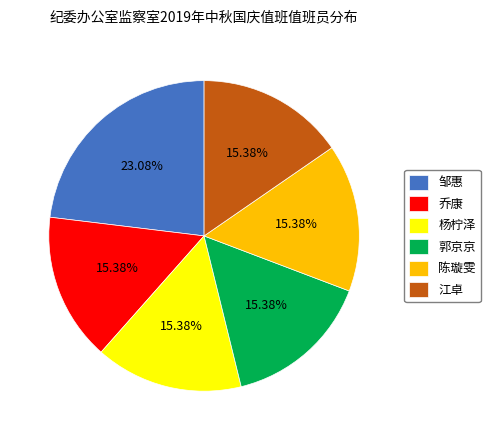

What is the largest slice in the pie chart?

邹惠